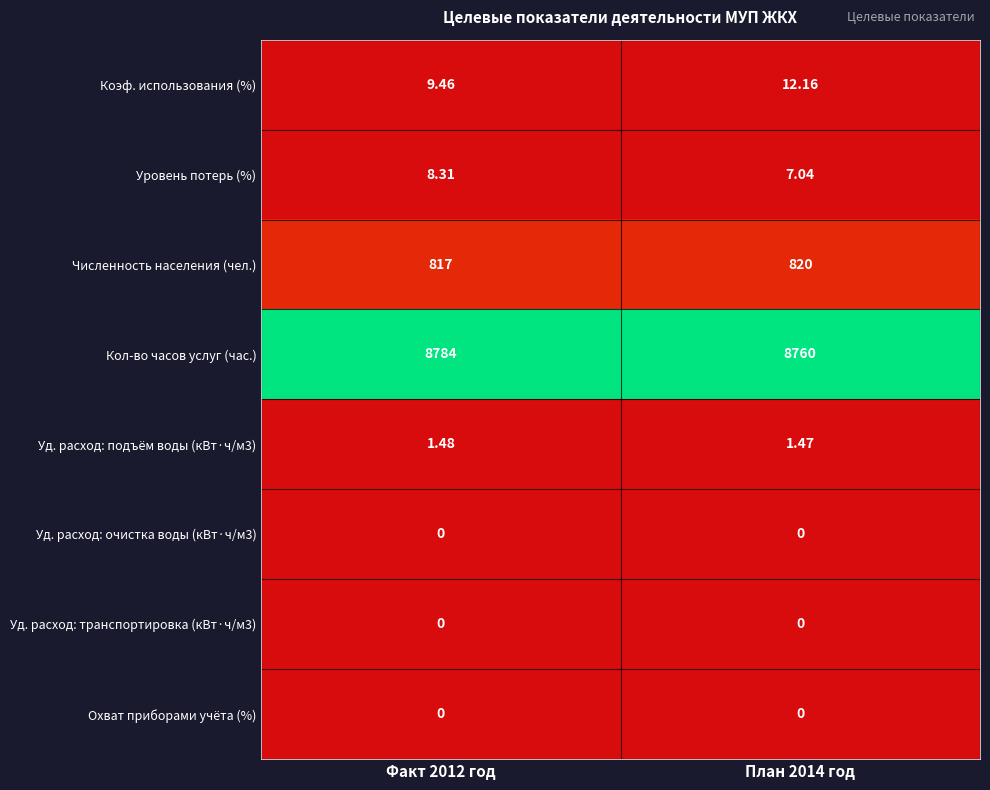

Which series has the largest total across all categories?

Кол-во часов услуг (час.)